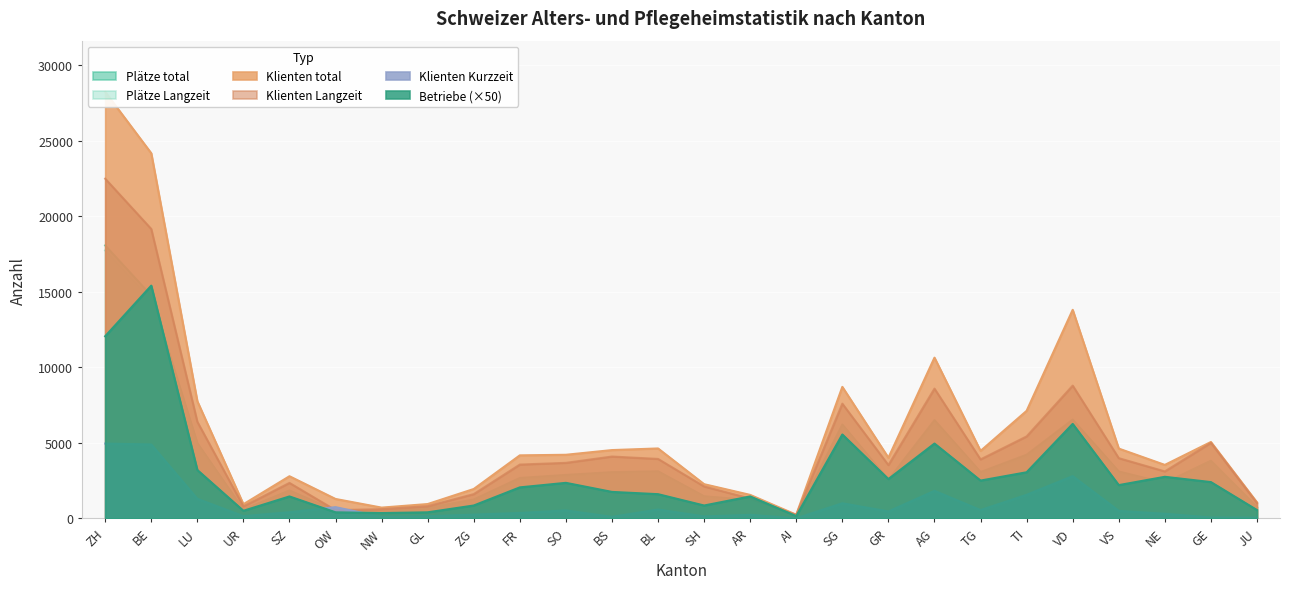

Between BE and GE, which series saw the biggest shift?

Klienten_total